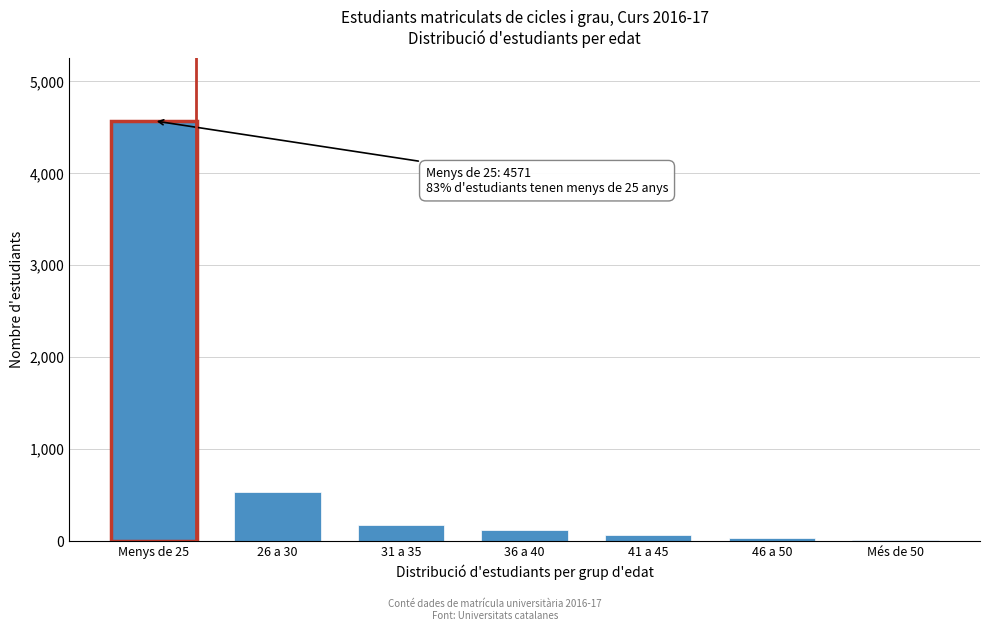

What is the sum of all values?

5508